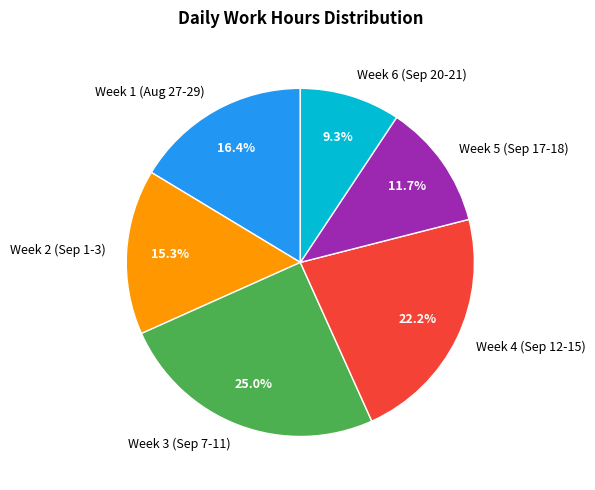

Do Week 6 (Sep 20-21) and Week 3 (Sep 7-11) together represent more than half of the pie?

No